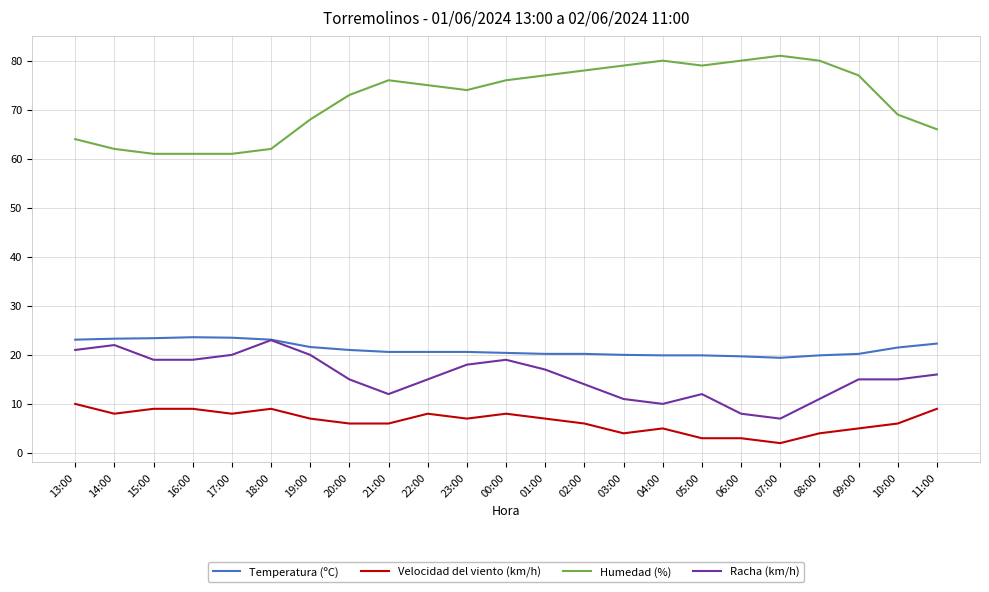

What is the difference between the Velocidad del viento (km/h) values at 22:00 and 03:00?

4.0